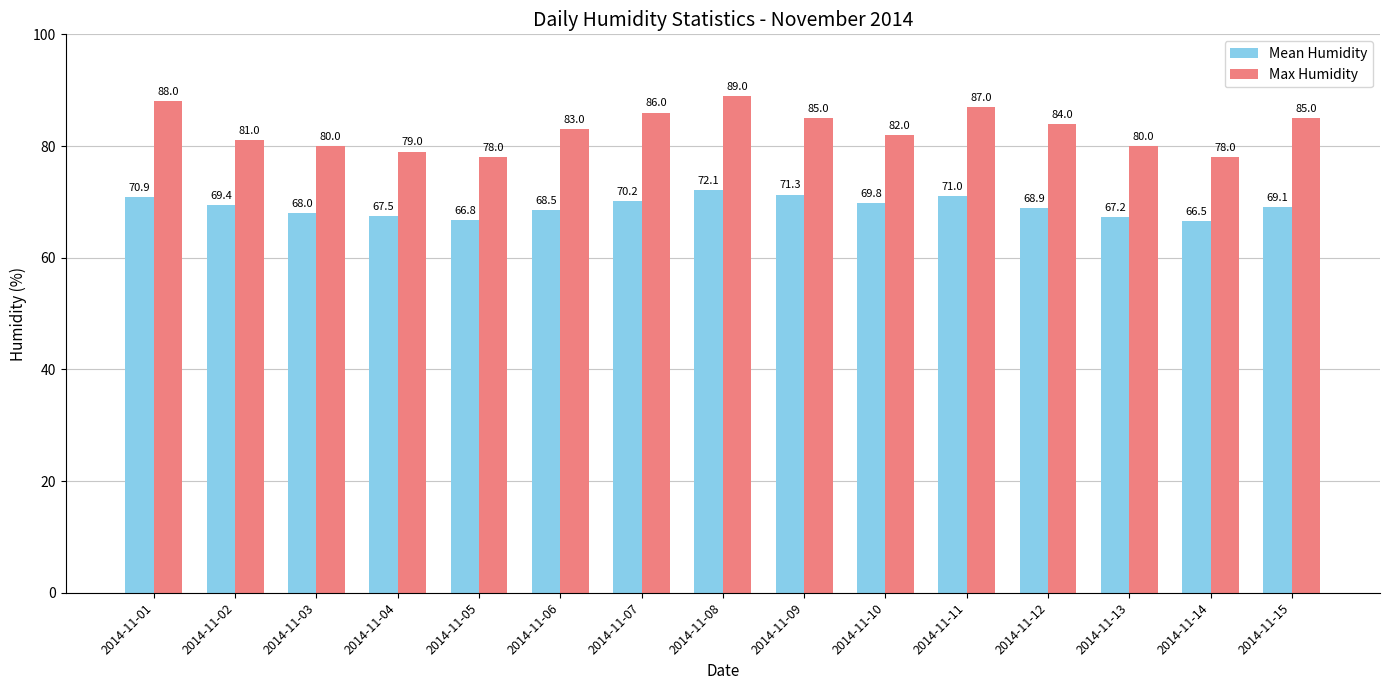

What is the value of the Max Humidity bar at the 5th from the left?

78.0